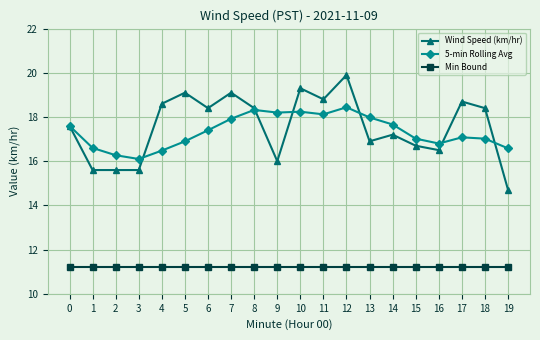

True or false: Wind Speed (km/hr) and Min Bound cross at least once.

False